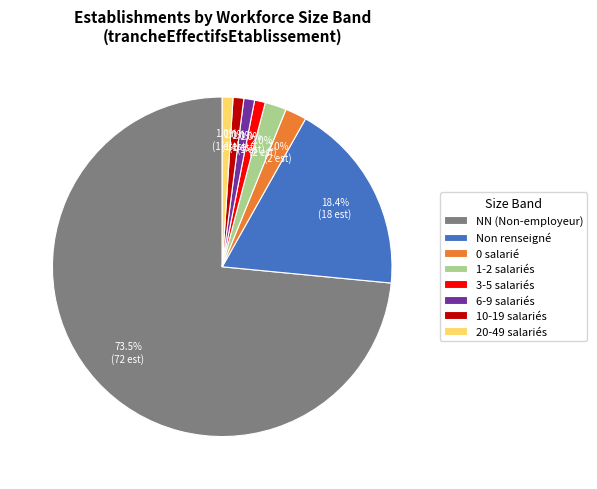

Between Non renseigné and NN (Non-employeur), which is larger?

NN (Non-employeur)